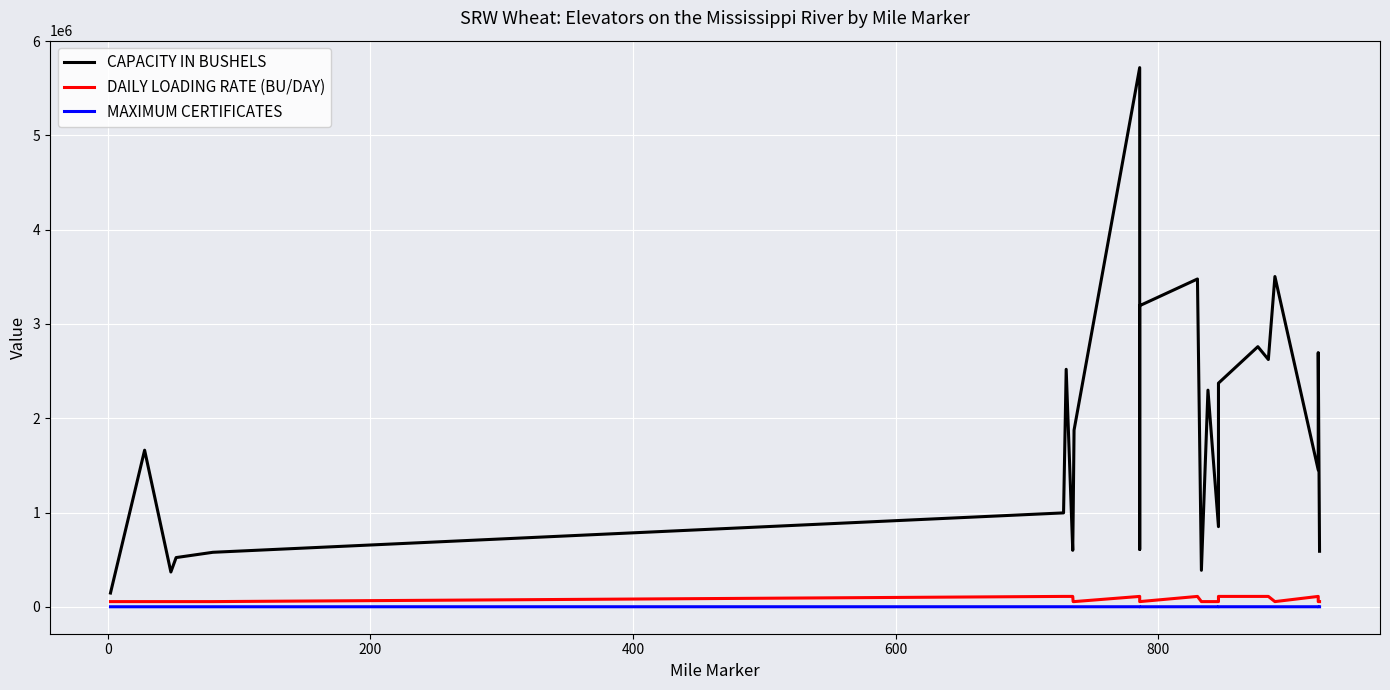

Is the value of CAPACITY IN BUSHELS at 21 greater than the value of DAILY LOADING RATE (BU/DAY) at 200?

Yes